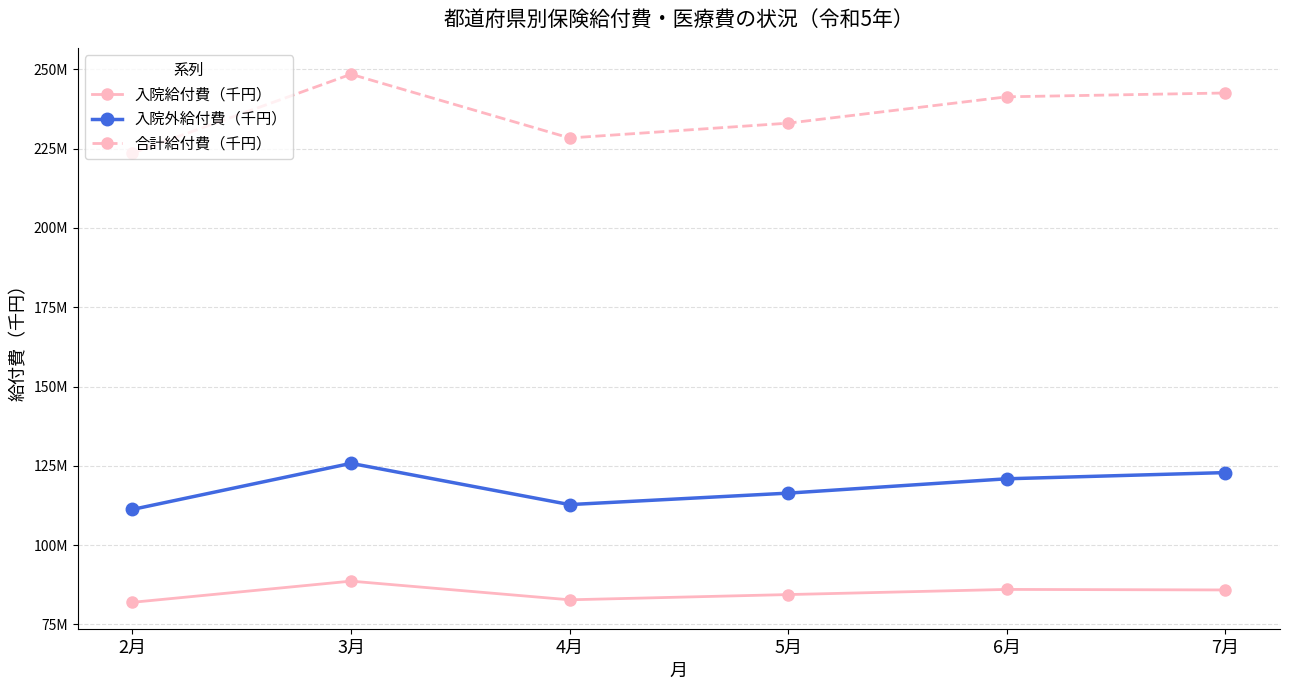

List the series in order of their overall mean, lowest first.

入院給付費（千円）, 入院外給付費（千円）, 合計給付費（千円）